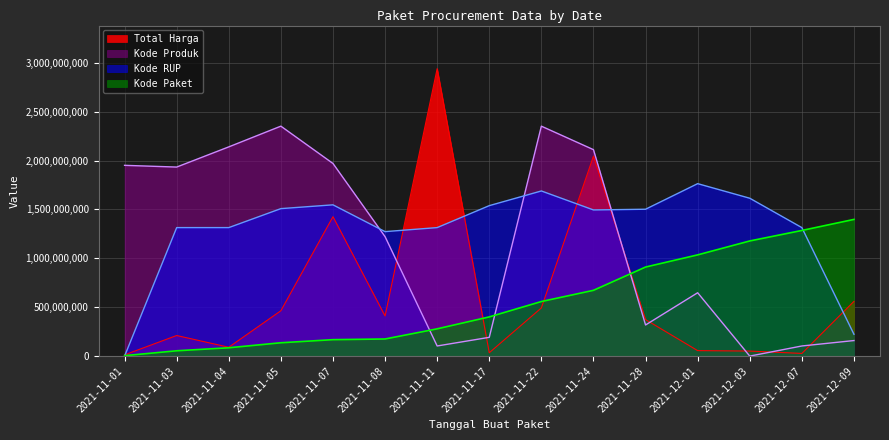

After their last crossing, which series has the higher values: Kode Produk or Kode RUP?

Kode RUP